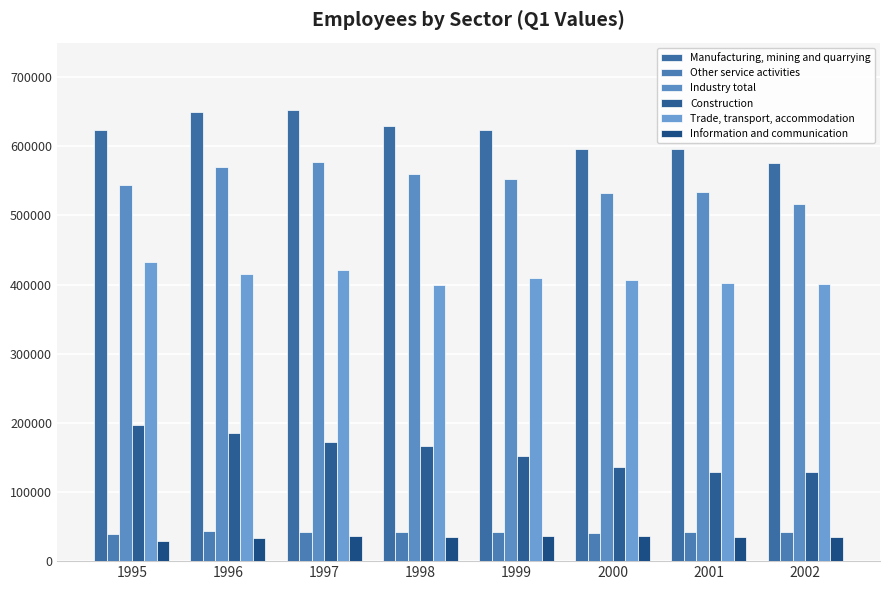

How many values in the Industry total series are below 552995?

4